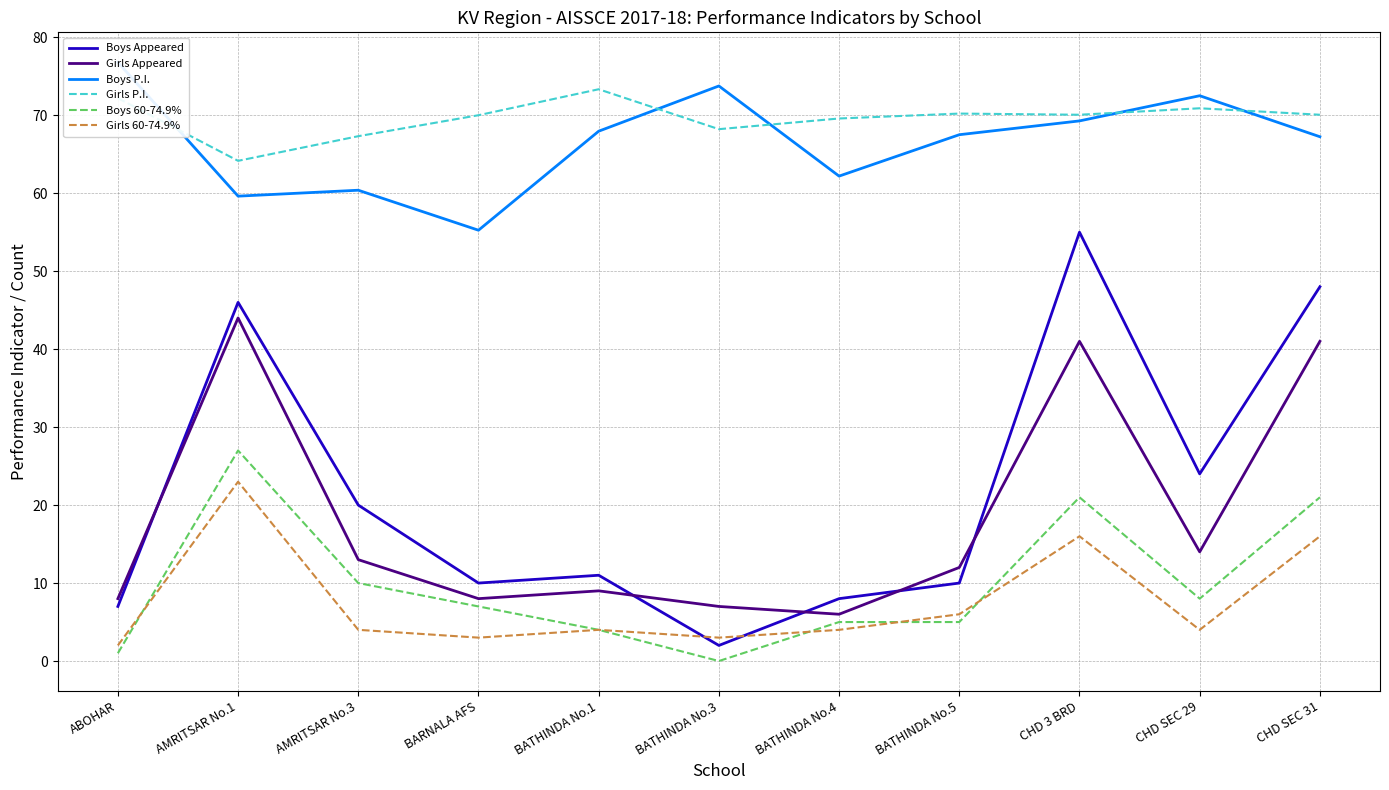

What is the difference between the second highest and second lowest values in the Girls P.I. series?

4.9